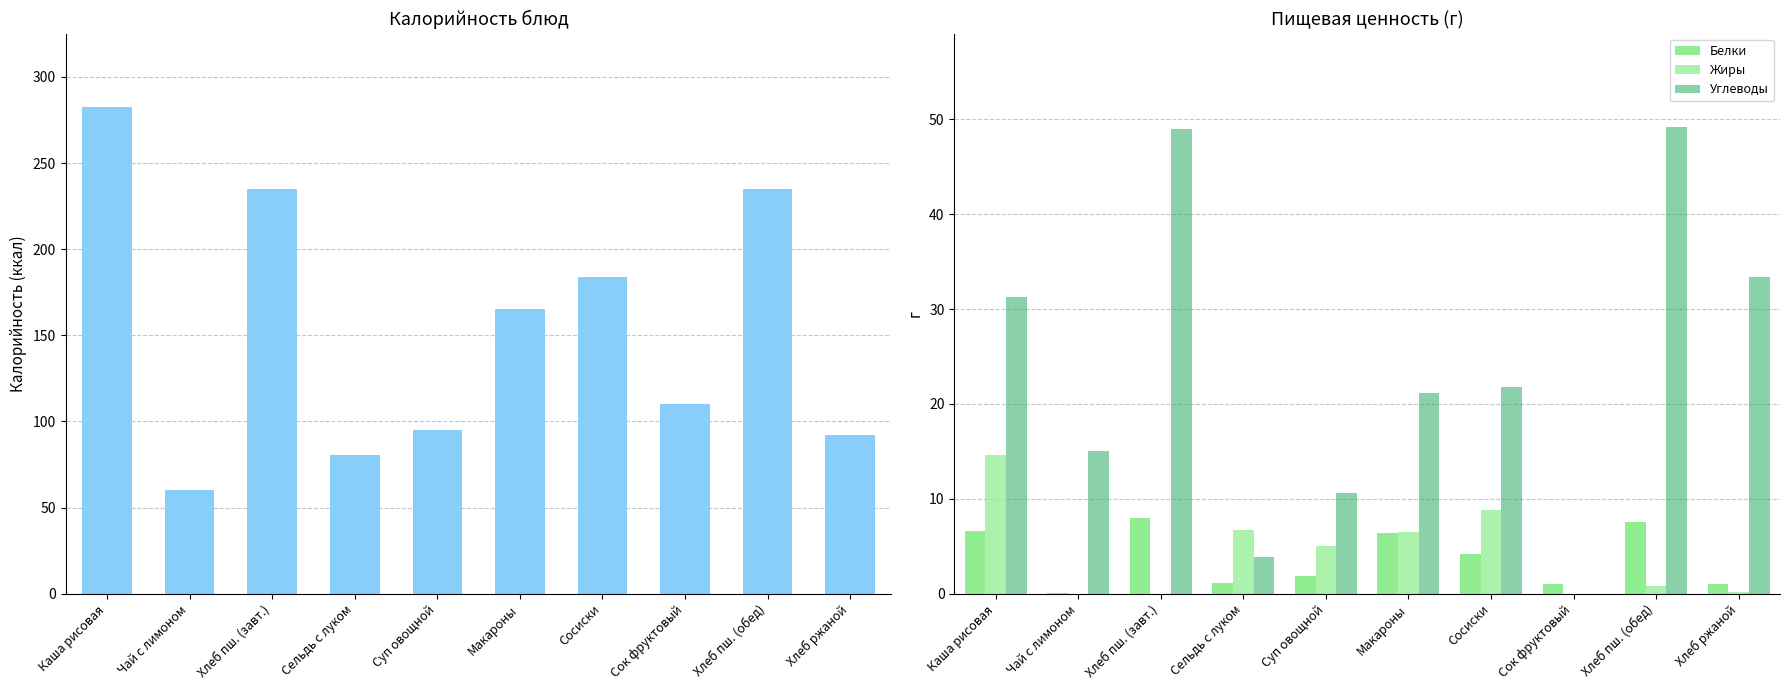

How many groups of bars are there?

10